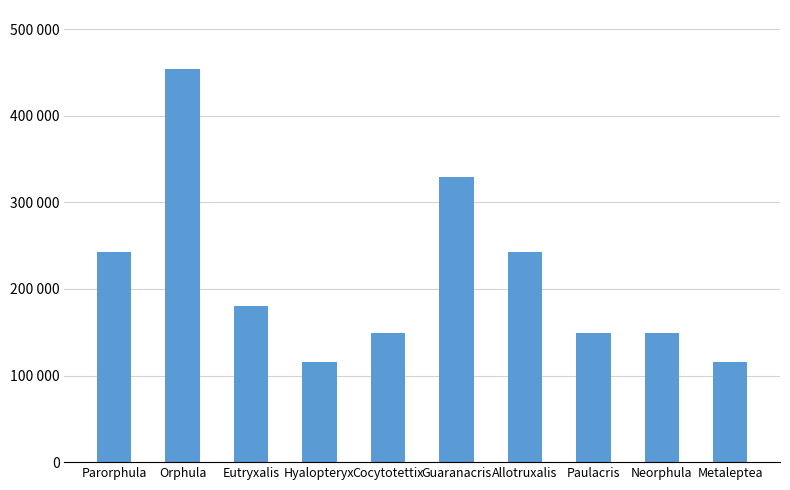

Which has a higher value, Cocytotettix or Paulacris?

Paulacris